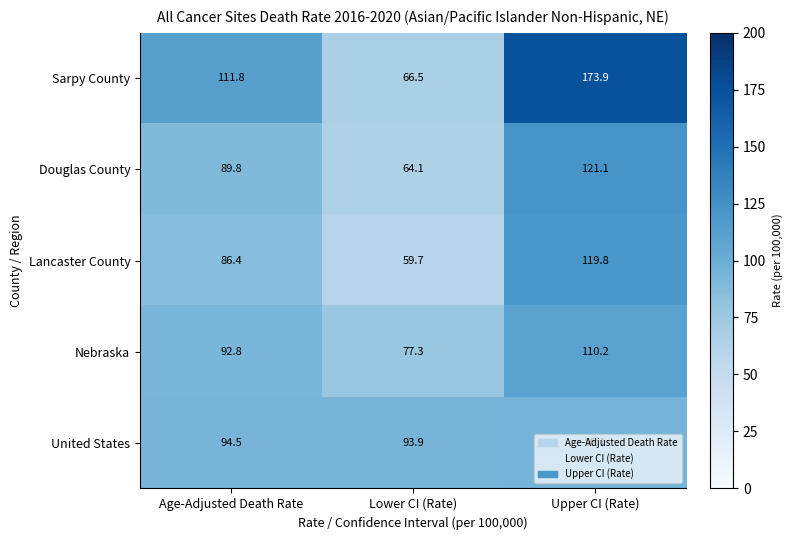

Is the value of Douglas County at Age-Adjusted Death Rate greater than the value of Nebraska at Lower CI (Rate)?

Yes